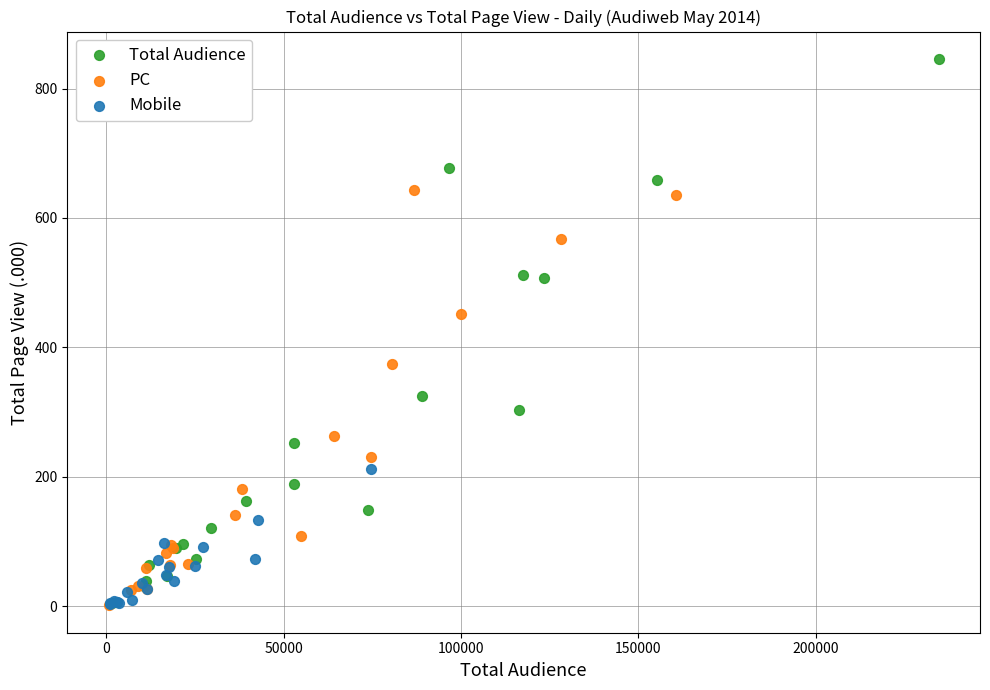

Which series contains the highest Y value?

Total Audience